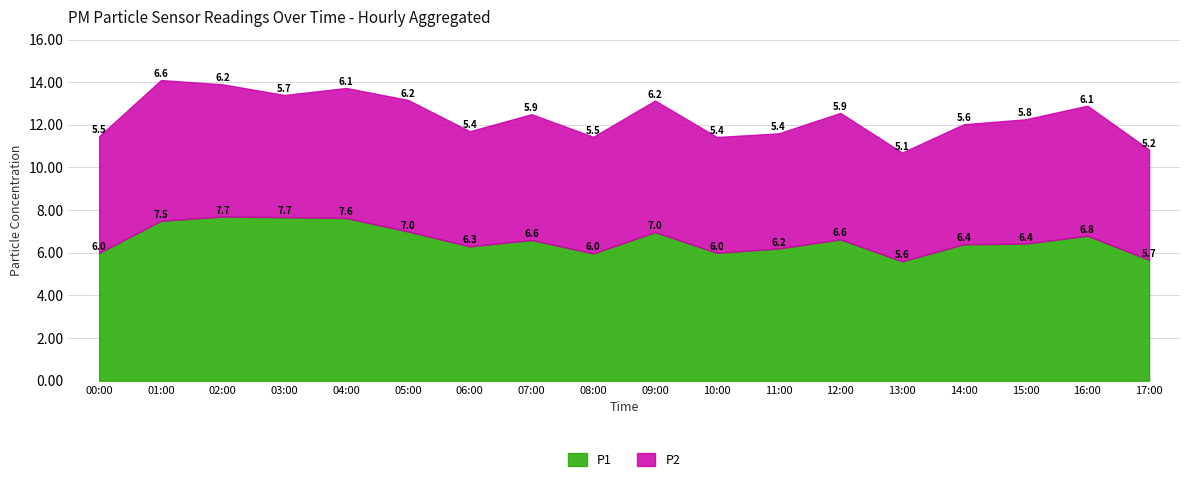

Is the value of P2 at 06:00 greater than the value of P1 at 04:00?

No